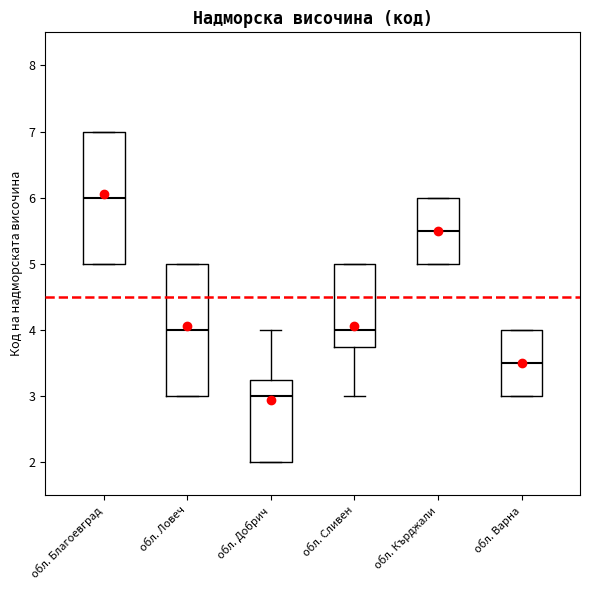

Reading left to right, transcribe this box plot: for each box, give where its median line is, the range the box spans, and where its two whiskers end, as read against the y-axis. The values are not printed on the chart, so give them approximately, as read against the axis.

обл. Благоевград: median 6.0, box 5.0 to 7.0, whiskers 5.0 to 7.0
обл. Ловеч: median 4.0, box 3.0 to 5.0, whiskers 3.0 to 5.0
обл. Добрич: median 3.0, box 2.0 to 3.3, whiskers 2.0 to 4.0
обл. Сливен: median 4.0, box 3.8 to 5.0, whiskers 3.0 to 5.0
обл. Кърджали: median 5.5, box 5.0 to 6.0, whiskers 5.0 to 6.0
обл. Варна: median 3.5, box 3.0 to 4.0, whiskers 3.0 to 4.0